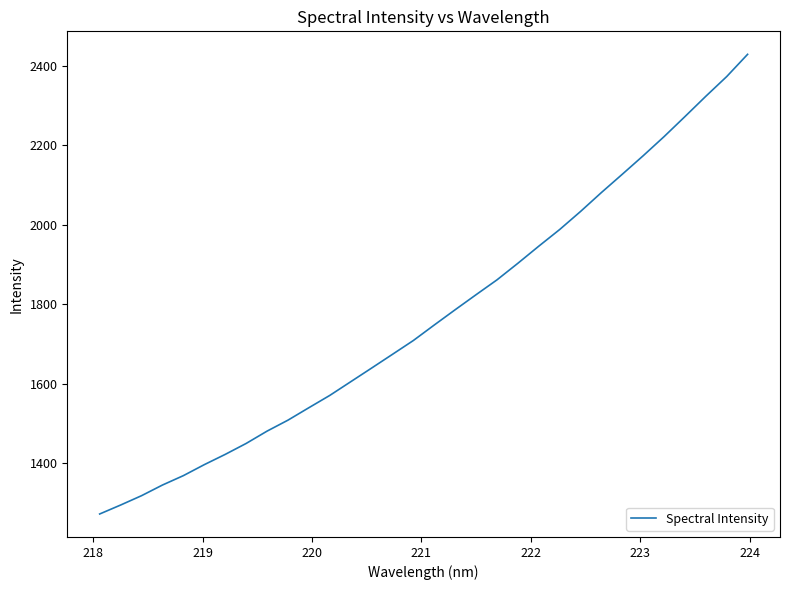

What is the difference between the maximum and minimum values?

1156.2